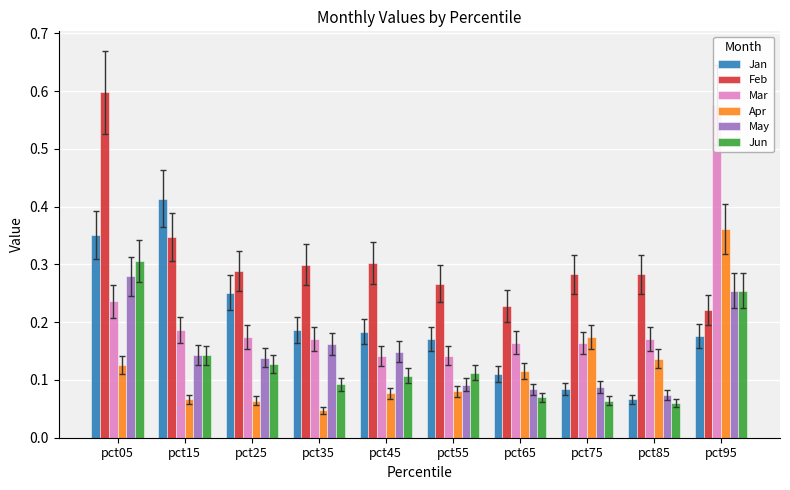

What is the sum of all Jan values?

2.0